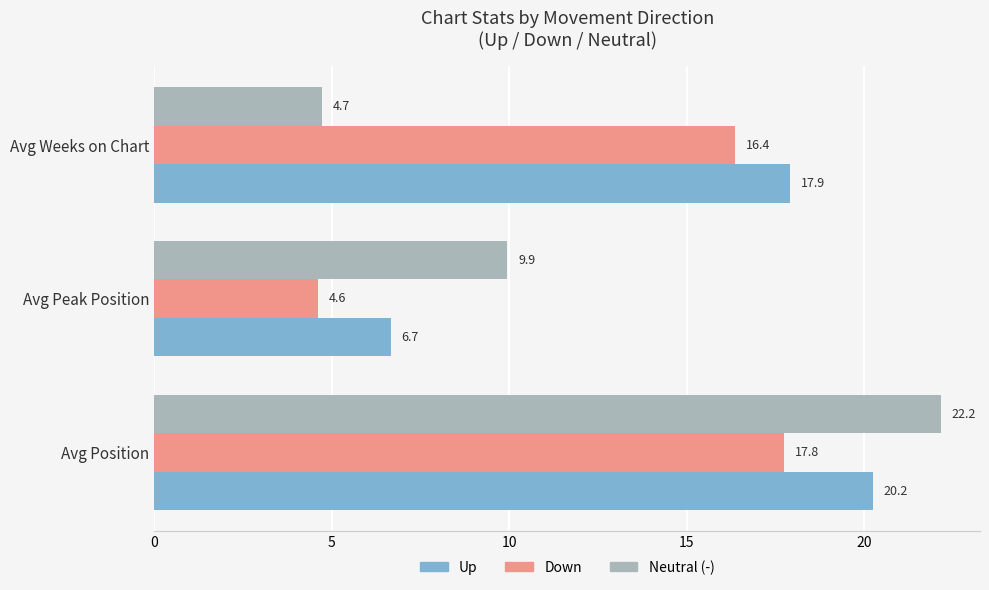

What is the total value across all series at Avg Weeks on Chart?

39.0